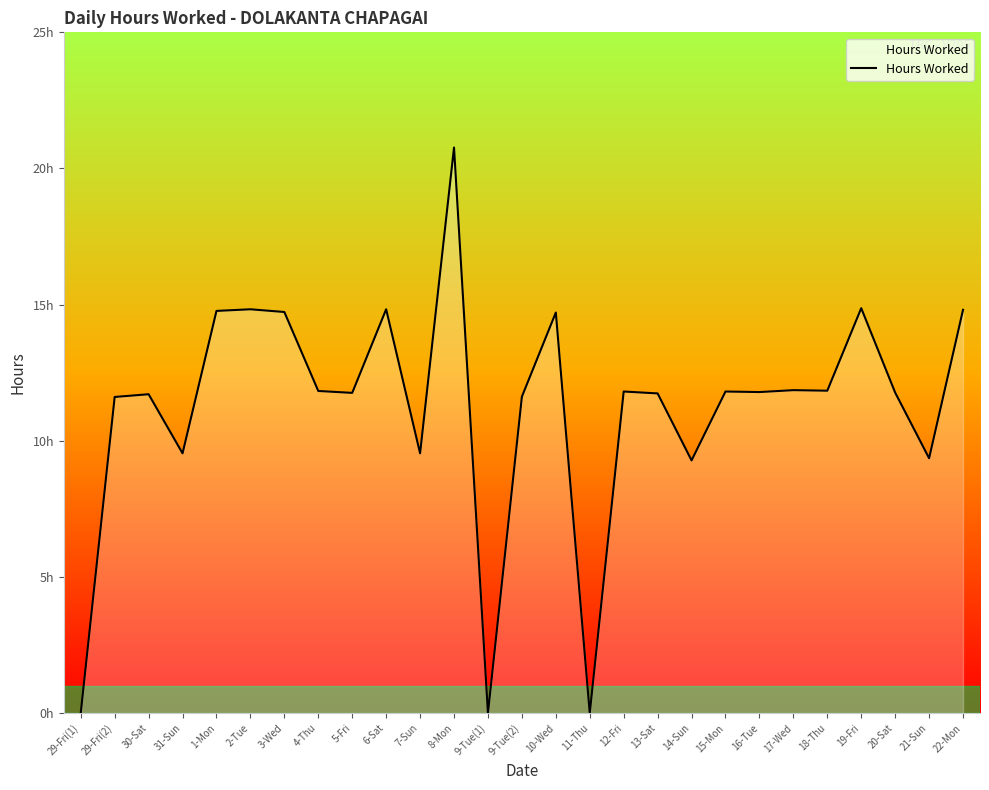

What is the maximum value shown in the chart?

20.8